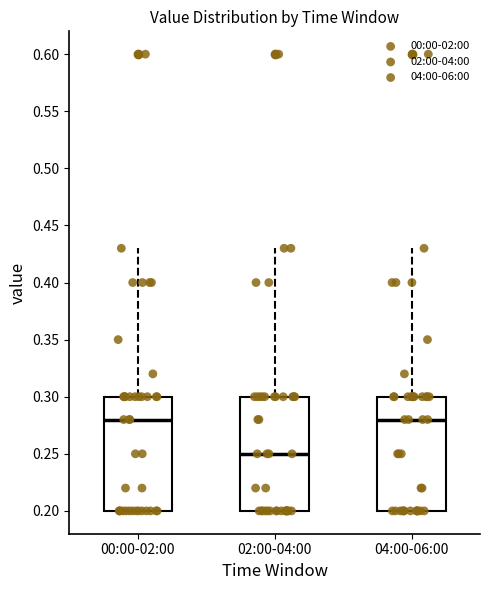

Which box has the lowest median line?

02:00-04:00